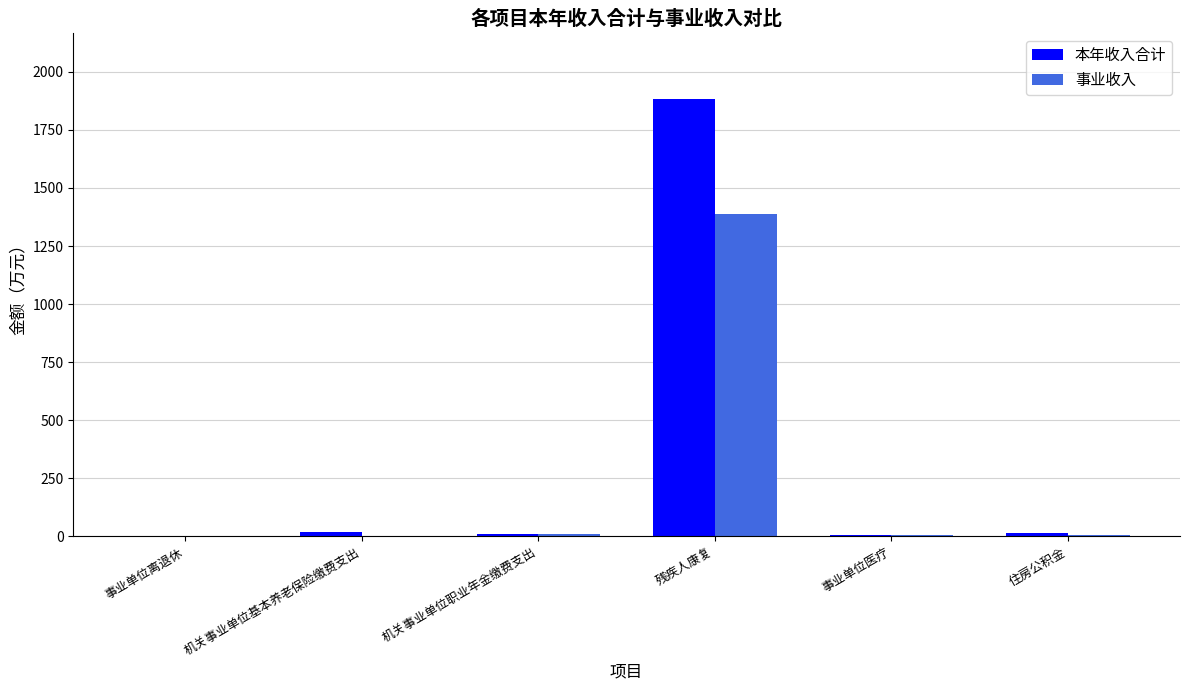

Which category has the highest value in the 事业收入 series?

残疾人康复